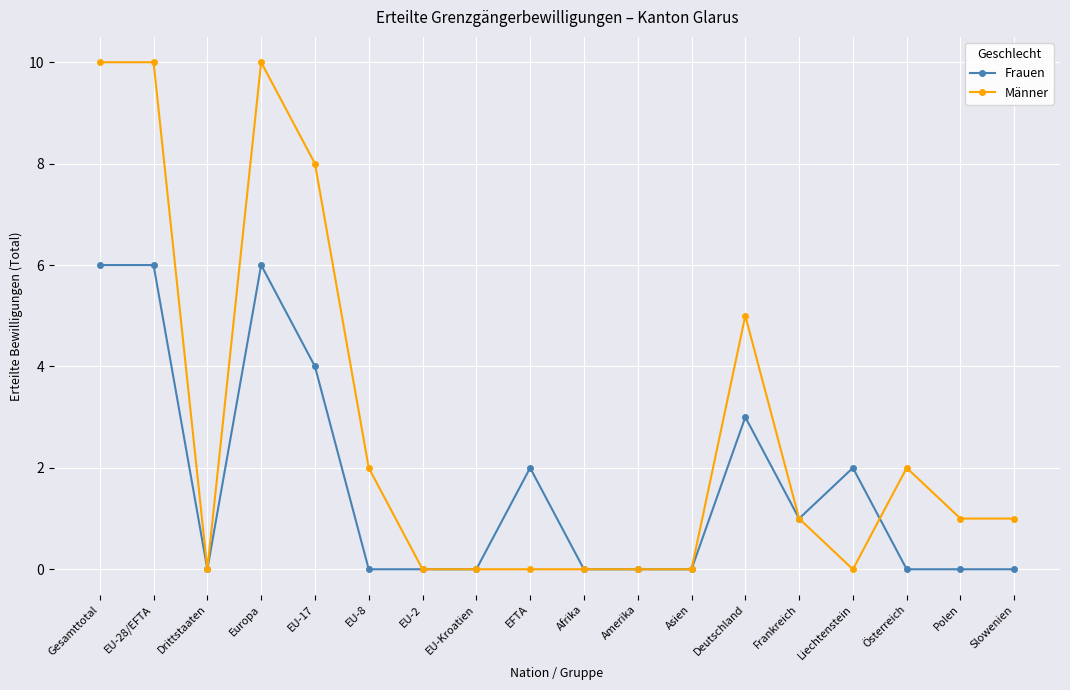

Is this an area chart (filled region under the line)?

No